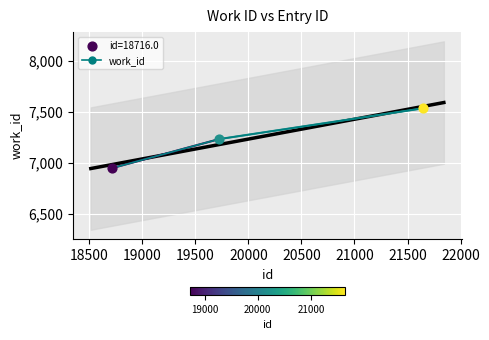

What is the value of the work_id point at the 3rd from the left?

7532